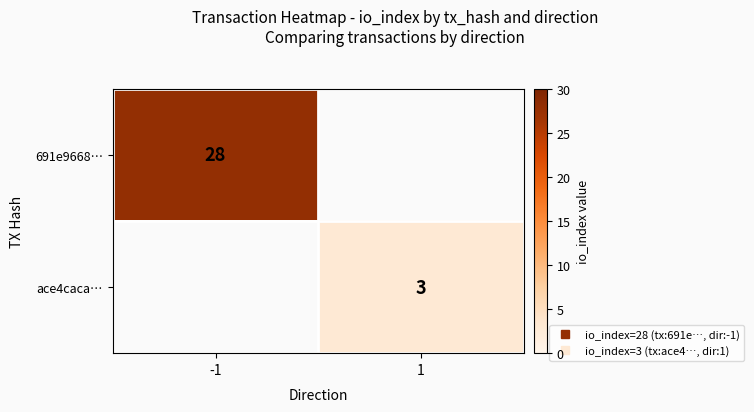

How many values in 691e9668… are above zero?

1